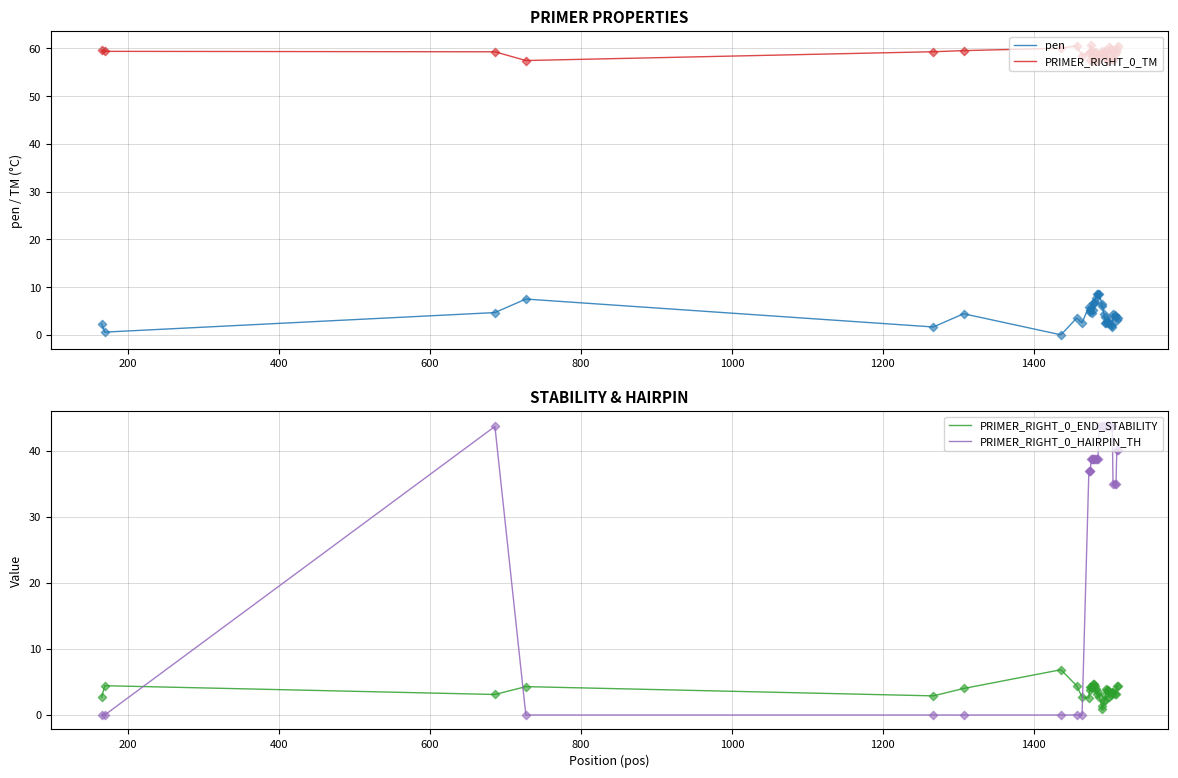

True or false: PRIMER_RIGHT_0_TM and pen cross at least once.

False